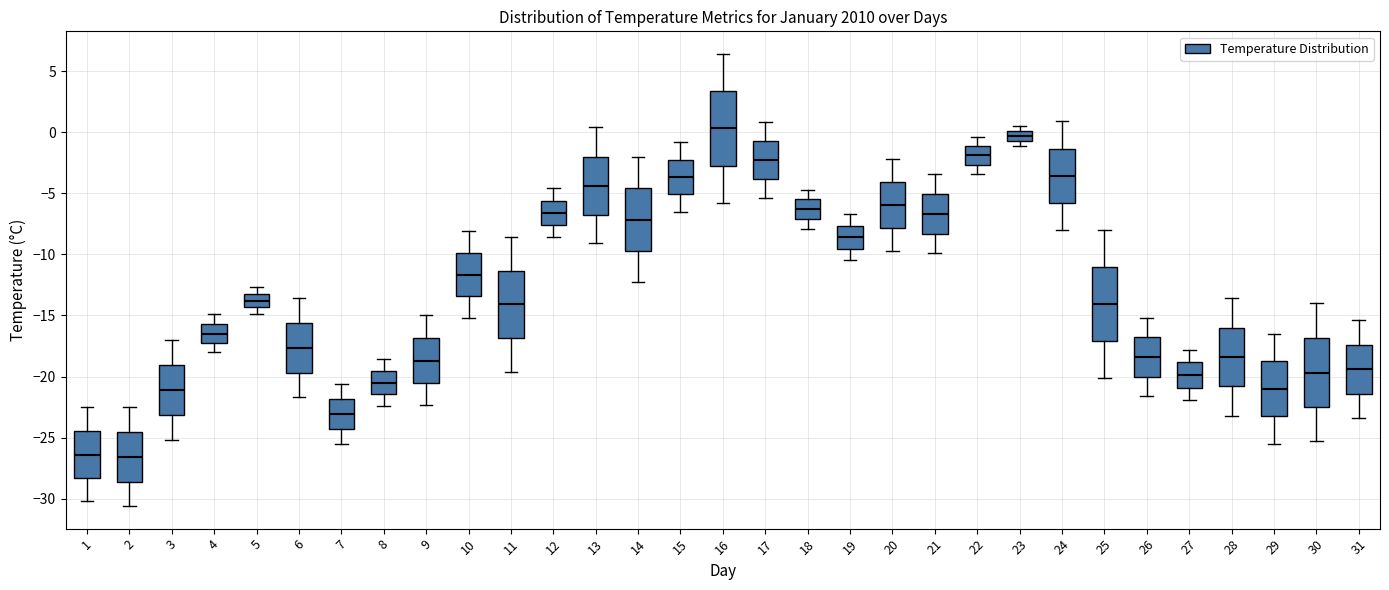

Reading left to right, transcribe this box plot: for each box, give where its median line is, the range the box spans, and where its two whiskers end, as read against the y-axis. The values are not printed on the chart, so give them approximately, as read against the axis.

1: median -26.5, box -28.5 to -24.5, whiskers -30.0 to -22.5
2: median -26.5, box -28.5 to -24.5, whiskers -30.5 to -22.5
3: median -21.0, box -23.0 to -19.0, whiskers -25.0 to -17.0
4: median -16.5, box -17.0 to -15.5, whiskers -18.0 to -15.0
5: median -14.0, box -14.5 to -13.0, whiskers -15.0 to -12.5
6: median -17.5, box -19.5 to -15.5, whiskers -21.5 to -13.5
7: median -23.0, box -24.5 to -22.0, whiskers -25.5 to -20.5
8: median -20.5, box -21.5 to -19.5, whiskers -22.5 to -18.5
9: median -18.5, box -20.5 to -17.0, whiskers -22.5 to -15.0
10: median -11.5, box -13.5 to -10.0, whiskers -15.0 to -8.0
11: median -14.0, box -17.0 to -11.5, whiskers -19.5 to -8.5
12: median -6.5, box -7.5 to -5.5, whiskers -8.5 to -4.5
13: median -4.5, box -6.5 to -2.0, whiskers -9.0 to 0.5
14: median -7.0, box -9.5 to -4.5, whiskers -12.5 to -2.0
15: median -3.5, box -5.0 to -2.0, whiskers -6.5 to -1.0
16: median 0.5, box -2.5 to 3.5, whiskers -6.0 to 6.5
17: median -2.5, box -4.0 to -0.5, whiskers -5.5 to 1.0
18: median -6.5, box -7.0 to -5.5, whiskers -8.0 to -4.5
19: median -8.5, box -9.5 to -7.5, whiskers -10.5 to -6.5
20: median -6.0, box -8.0 to -4.0, whiskers -9.5 to -2.0
21: median -6.5, box -8.5 to -5.0, whiskers -10.0 to -3.5
22: median -2.0, box -2.5 to -1.0, whiskers -3.5 to -0.5
23: median -0.5 (inside the box), box -0.5 to 0.0, whiskers -1.0 to 0.5
24: median -3.5, box -6.0 to -1.5, whiskers -8.0 to 1.0
25: median -14.0, box -17.0 to -11.0, whiskers -20.0 to -8.0
26: median -18.5, box -20.0 to -17.0, whiskers -21.5 to -15.0
27: median -20.0, box -21.0 to -19.0, whiskers -22.0 to -18.0
28: median -18.5, box -21.0 to -16.0, whiskers -23.0 to -13.5
29: median -21.0, box -23.0 to -18.5, whiskers -25.5 to -16.5
30: median -19.5, box -22.5 to -17.0, whiskers -25.5 to -14.0
31: median -19.5, box -21.5 to -17.5, whiskers -23.5 to -15.5